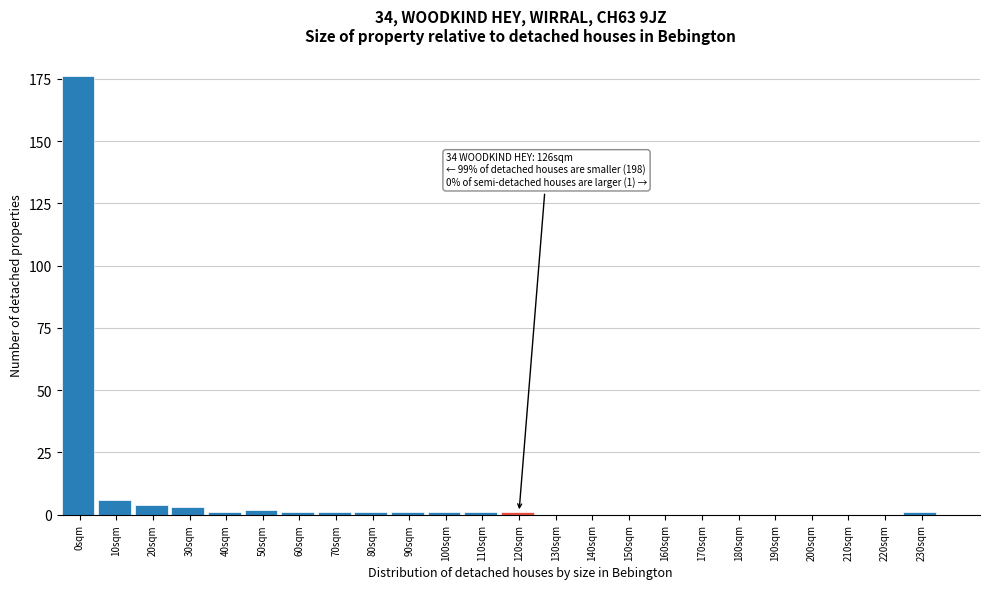

Reading right to left, transcribe all the data shown in this chart.

230sqm=1	220sqm=0	210sqm=0	200sqm=0	190sqm=0	180sqm=0	170sqm=0	160sqm=0	150sqm=0	140sqm=0	130sqm=0	120sqm=1	110sqm=1	100sqm=1	90sqm=1	80sqm=1	70sqm=1	60sqm=1	50sqm=2	40sqm=1	30sqm=3	20sqm=4	10sqm=6	0sqm=176